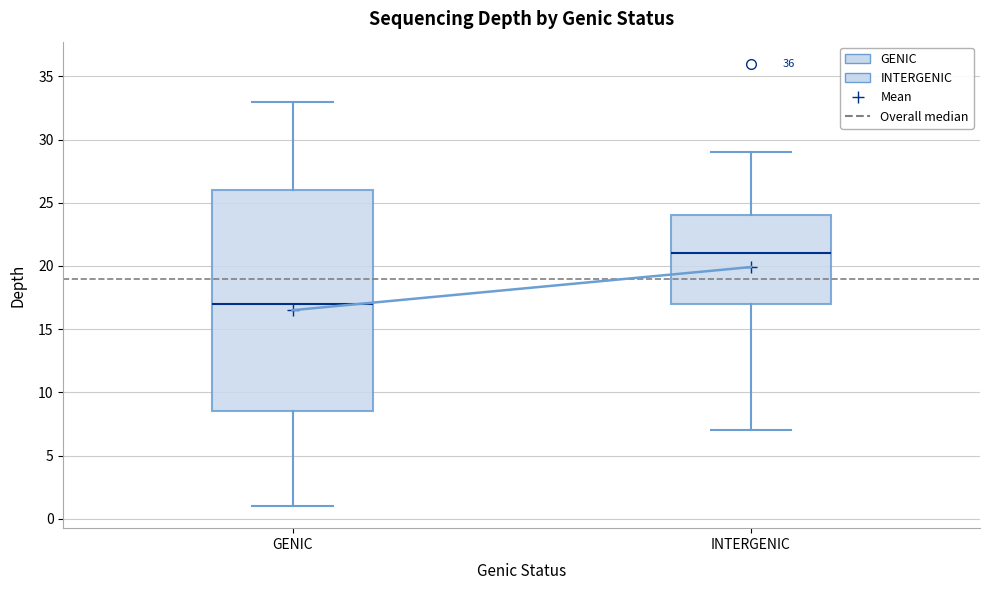

Which box is the tallest, from its lower edge to its upper edge?

GENIC